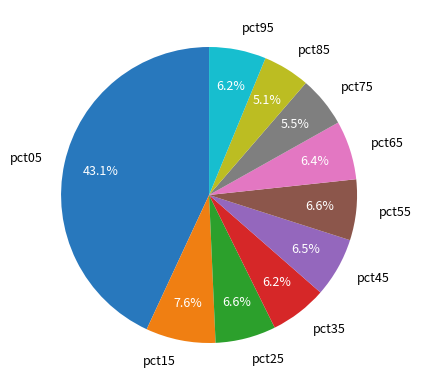

Does pct55 account for over 50% of the chart?

No